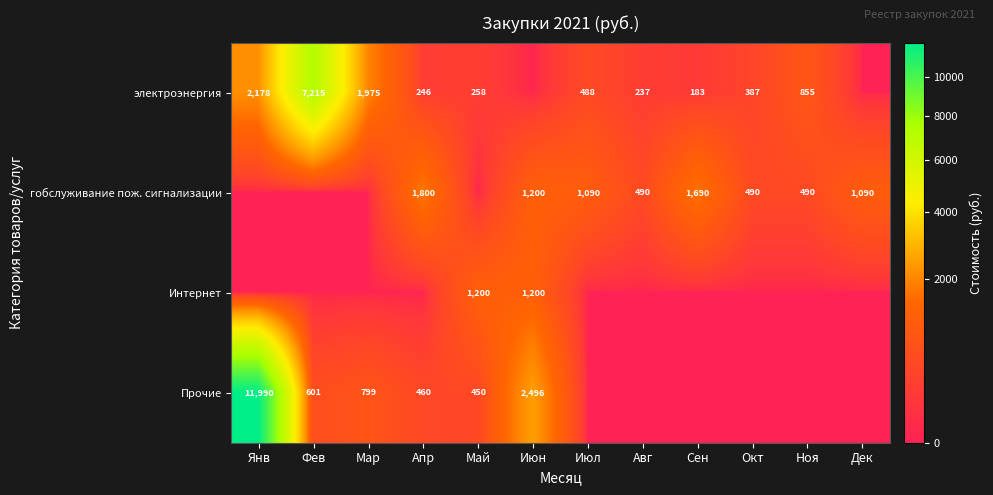

The электроэнергия series shows 1211 at Янв. True or false?

False